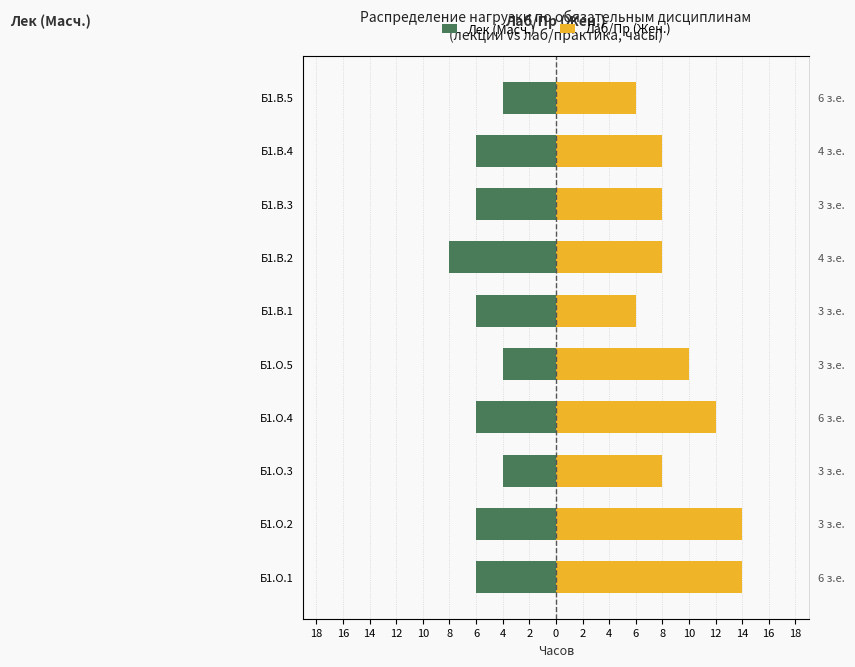

Read the Лек (Масч.) value at Б1.О.3.

-4